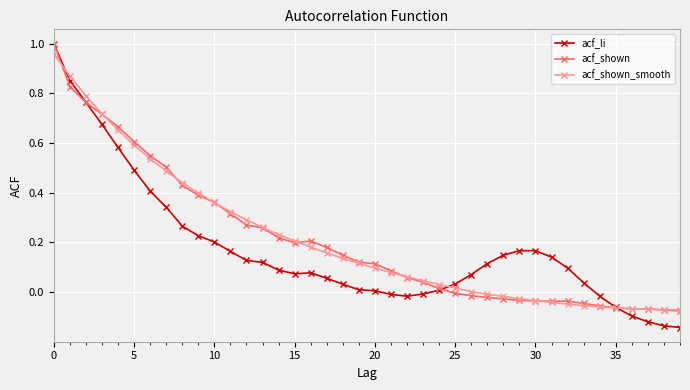

Reading left to right, what are all the values shown in this chart?

acf_li: 1.0	0.9	0.8	0.7	0.6	0.5	0.4	0.3	0.3	0.2	0.2	0.2	0.1	0.1	0.1	0.1	0.1	0.1	0.0	0.0	0.0	-0.0	-0.0	-0.0	0.0	0.0	0.1	0.1	0.1	0.2	0.2	0.1	0.1	0.0	-0.0	-0.1	-0.1	-0.1	-0.1	-0.1
acf_shown: 1.0	0.8	0.8	0.7	0.7	0.6	0.5	0.5	0.4	0.4	0.4	0.3	0.3	0.3	0.2	0.2	0.2	0.2	0.1	0.1	0.1	0.1	0.1	0.0	0.0	-0.0	-0.0	-0.0	-0.0	-0.0	-0.0	-0.0	-0.0	-0.0	-0.1	-0.1	-0.1	-0.1	-0.1	-0.1
acf_shown_smooth: 1.0	0.9	0.8	0.7	0.7	0.6	0.5	0.5	0.4	0.4	0.4	0.3	0.3	0.3	0.2	0.2	0.2	0.2	0.1	0.1	0.1	0.1	0.1	0.0	0.0	0.0	0.0	-0.0	-0.0	-0.0	-0.0	-0.0	-0.0	-0.1	-0.1	-0.1	-0.1	-0.1	-0.1	-0.1